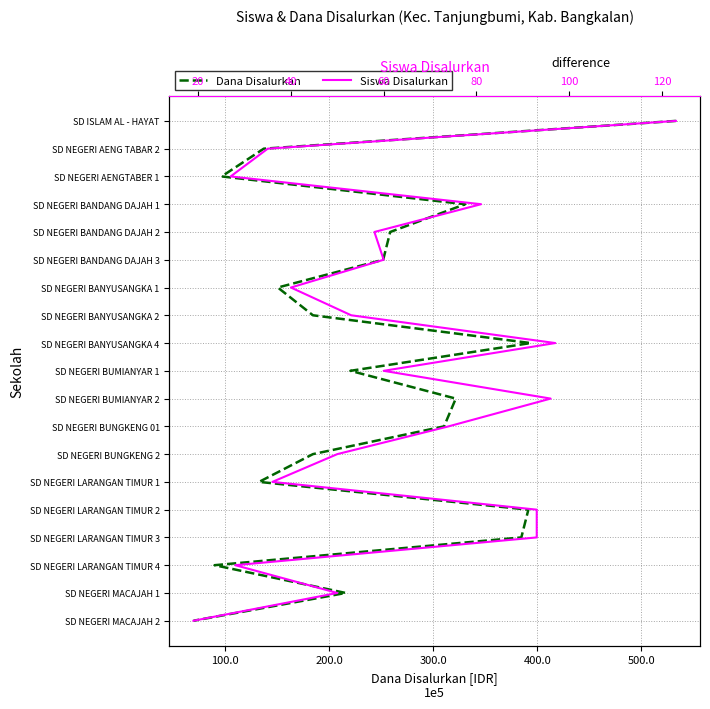

Is it true that Dana Disalurkan equals 6 at 8?

False